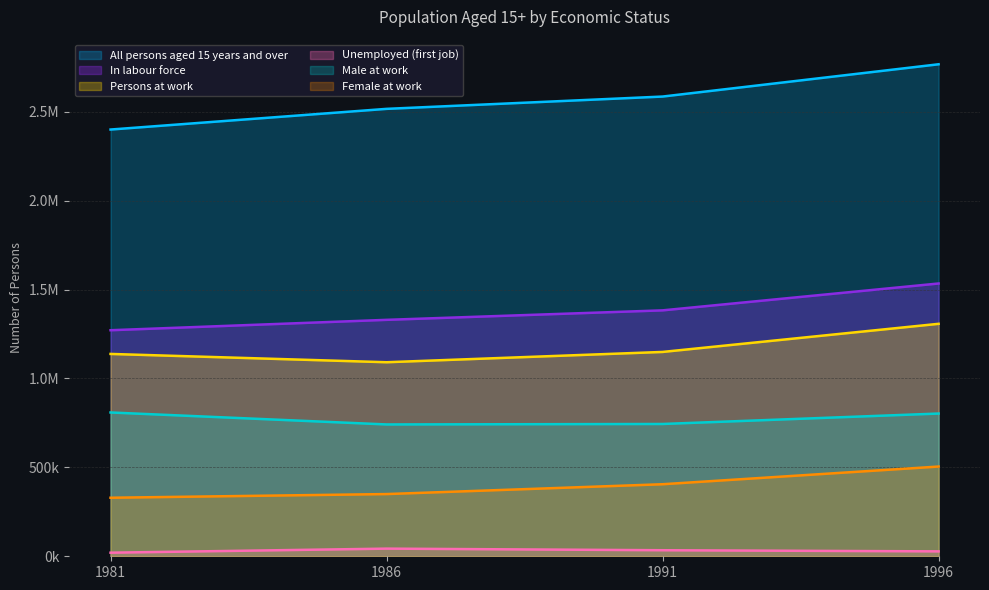

The Male at work series shows 802647 at 1996. True or false?

True